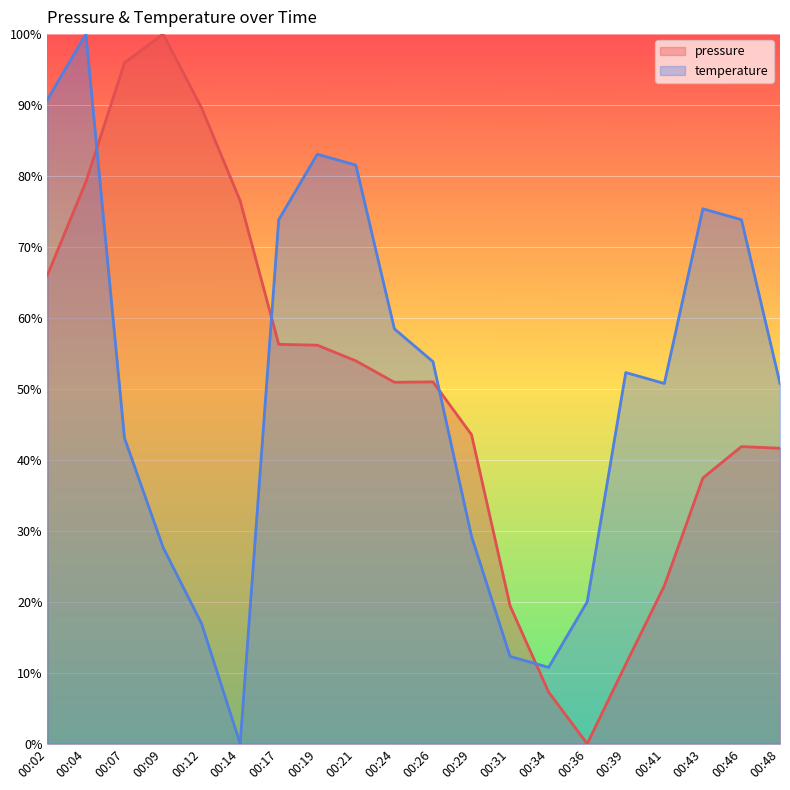

Between 00:02 and 00:24, which series saw the biggest shift?

temperature